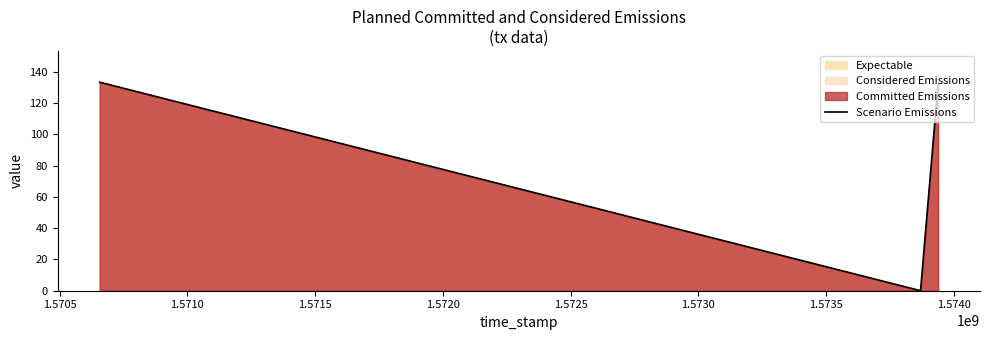

How many interior local valleys (lower than both neighbors) does the data have?

1